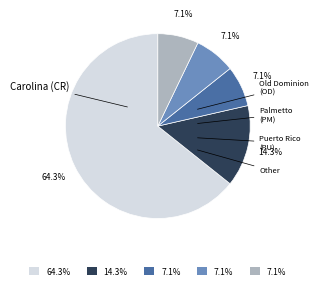

Is there any slice that represents more than half of the pie?

Yes